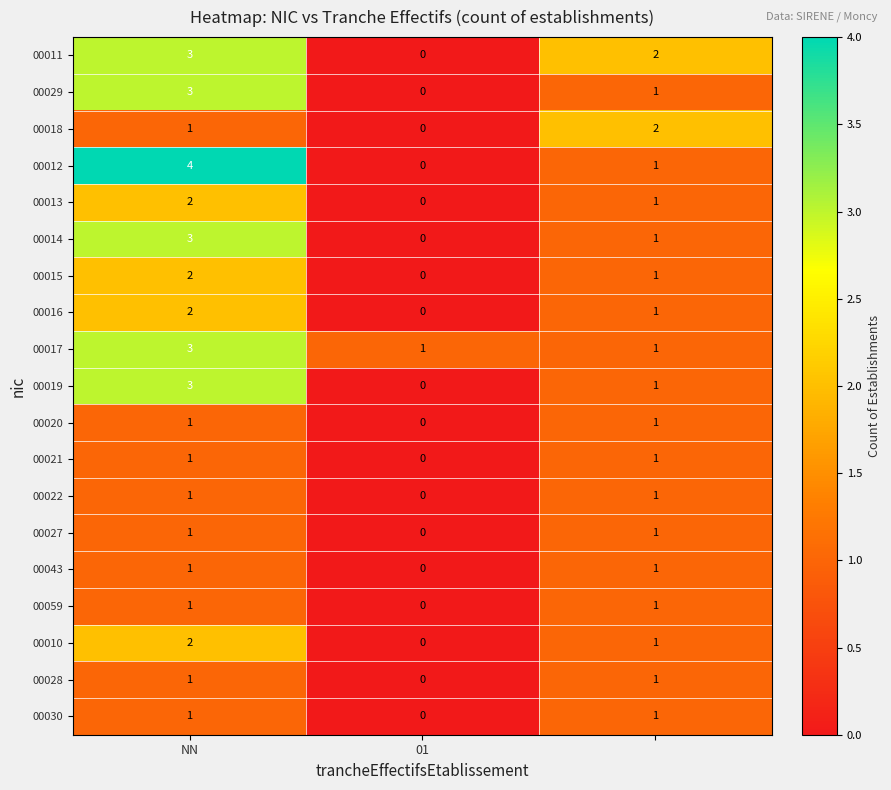

At how many categories does at least one series exceed 0?

3